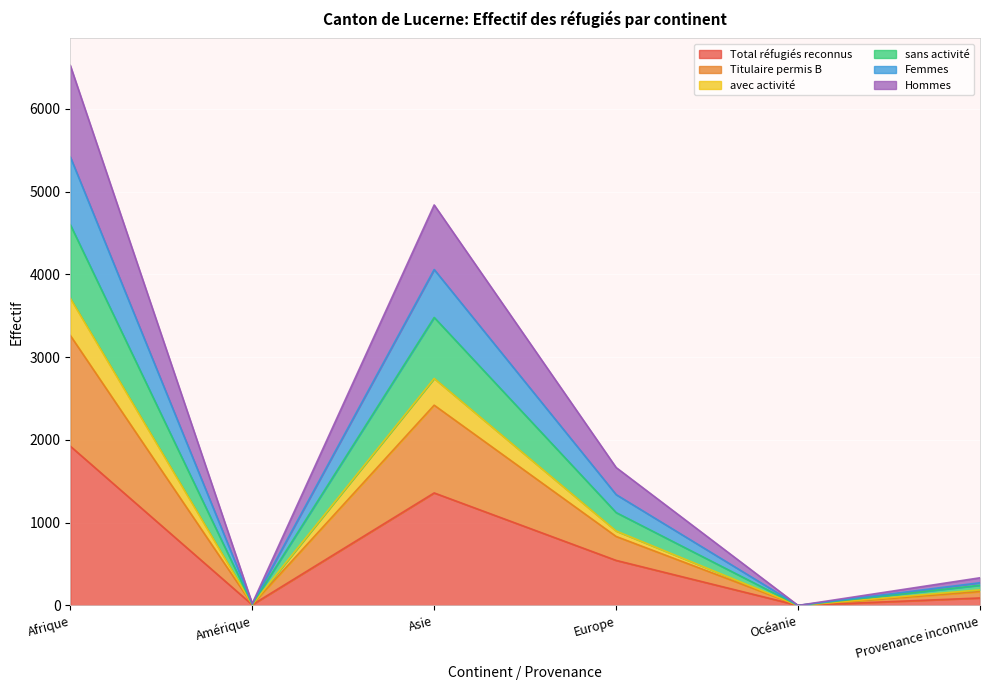

What is the total value across all series at Amérique?

86